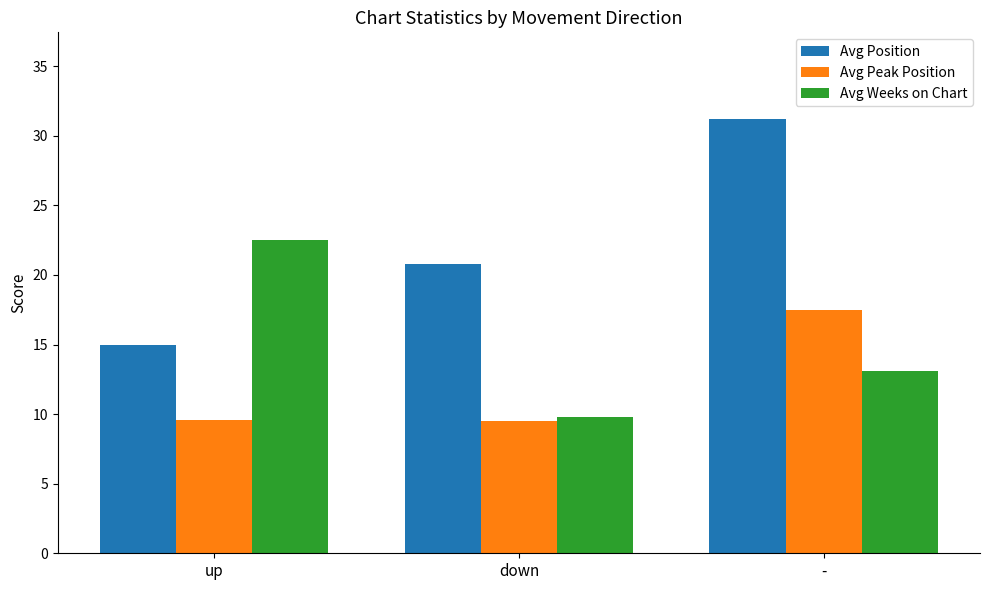

Is the value of Avg Weeks on Chart at - greater than the value of Avg Peak Position at down?

Yes